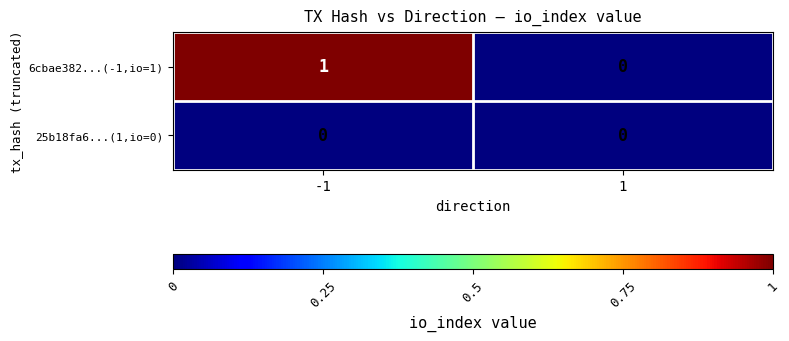

The value of 6cbae382...(-1,io=1) at -1 is 0. True or false?

False